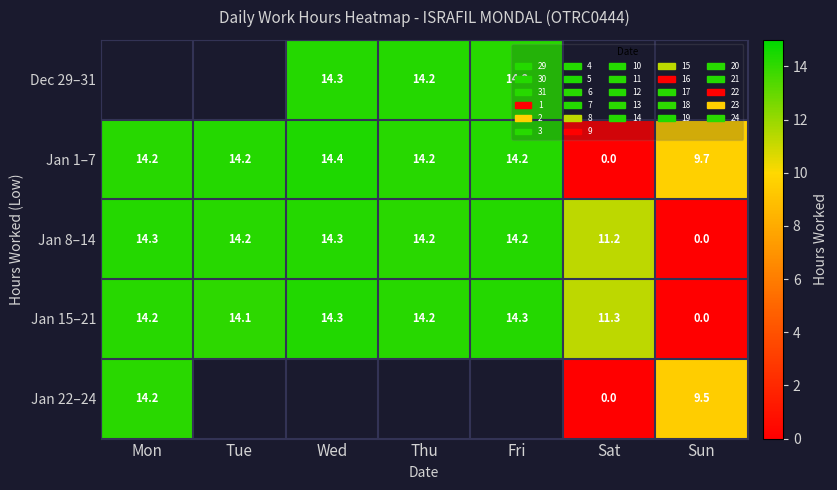

How many values in the Jan 1–7 series are below 14?

2